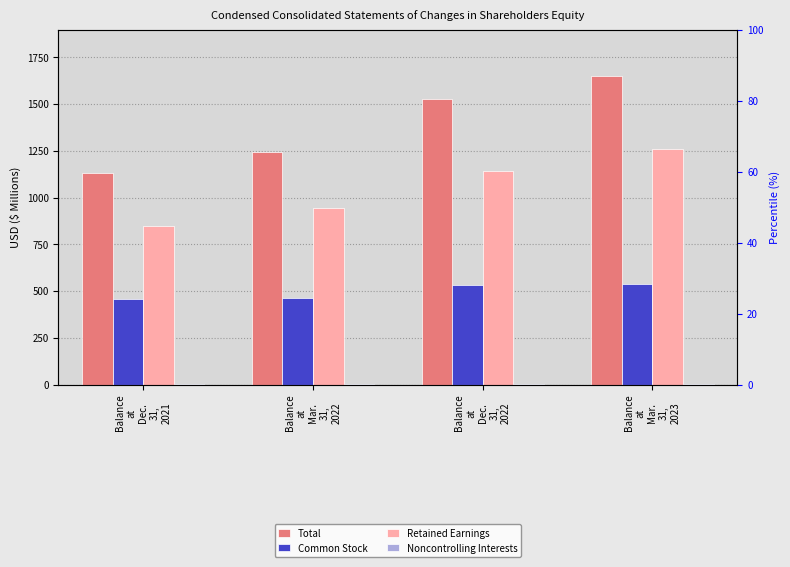

Which has a higher value, Balance
at
Mar.
31,
2022 or Balance
at
Mar.
31,
2023?

Balance
at
Mar.
31,
2023